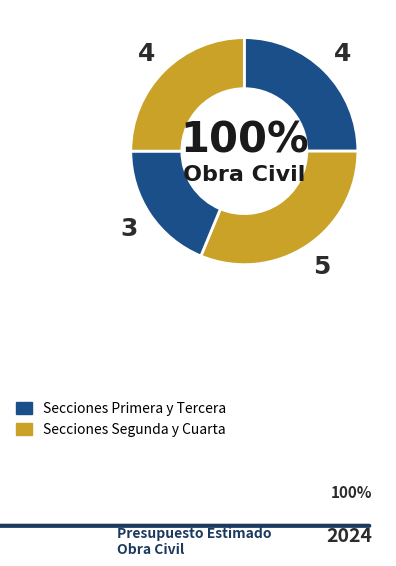

Does any single category account for the majority?

No